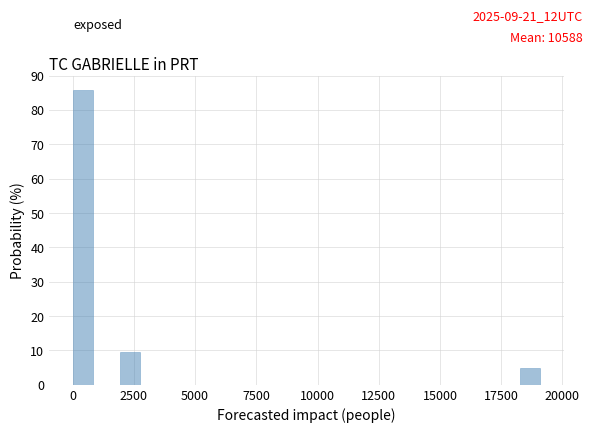

Around what value on the x-axis is the tallest bar? Give the approximate position of its centre, as read against the axis.

500